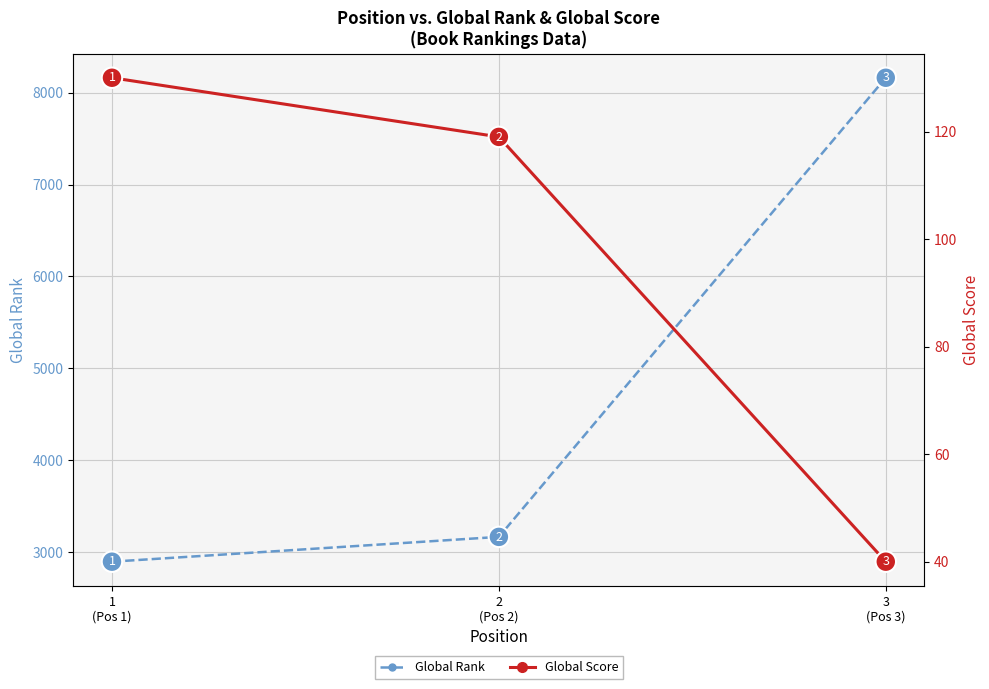

What is the difference between the maximum and second lowest values in the Global Rank series?

5000